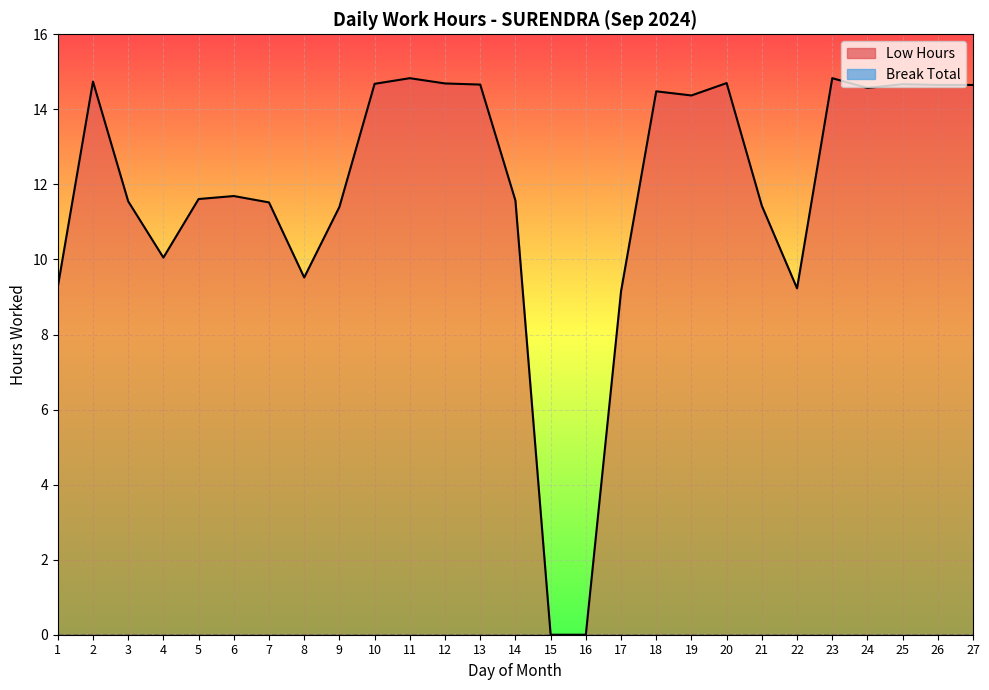

List the labels in order of value, largest first.

11, 23, 2, 20, 12, 10, 25, 13, 26, 27, 24, 18, 19, 6, 5, 14, 3, 7, 21, 9, 4, 8, 1, 22, 17, 15, 16